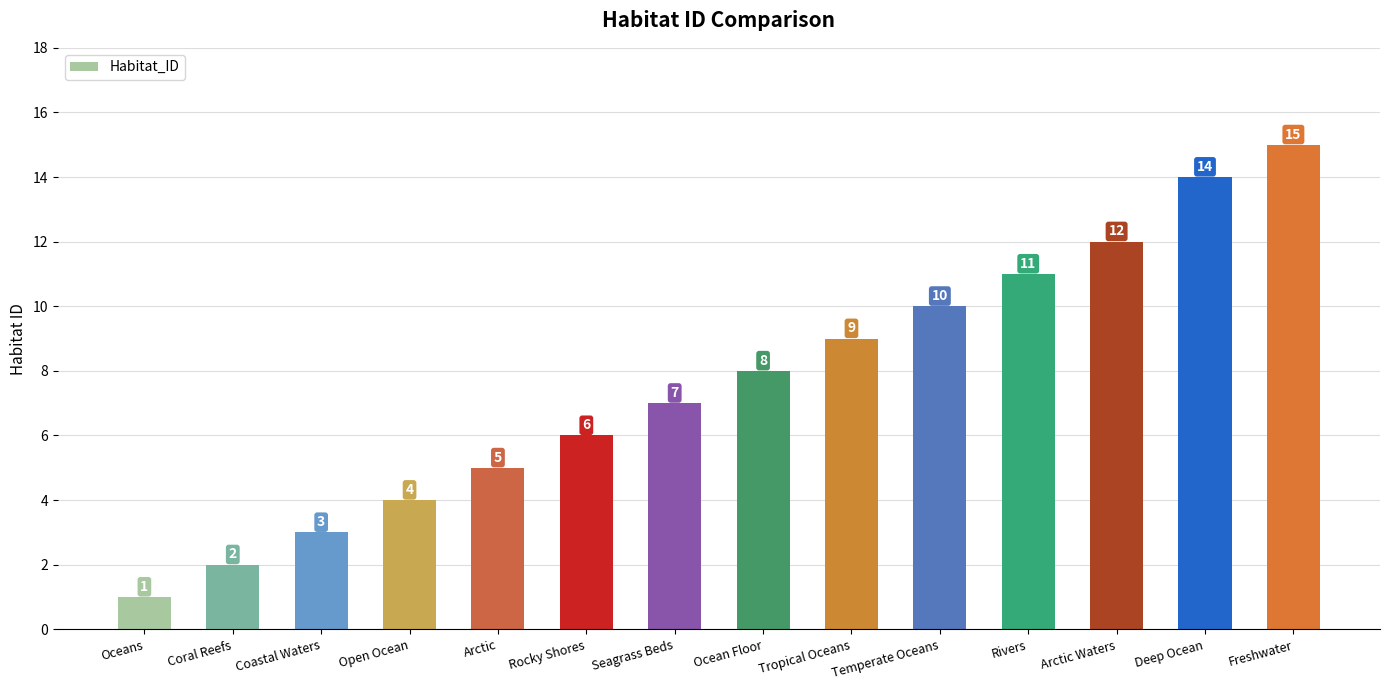

Does the chart contain stacked bars?

No